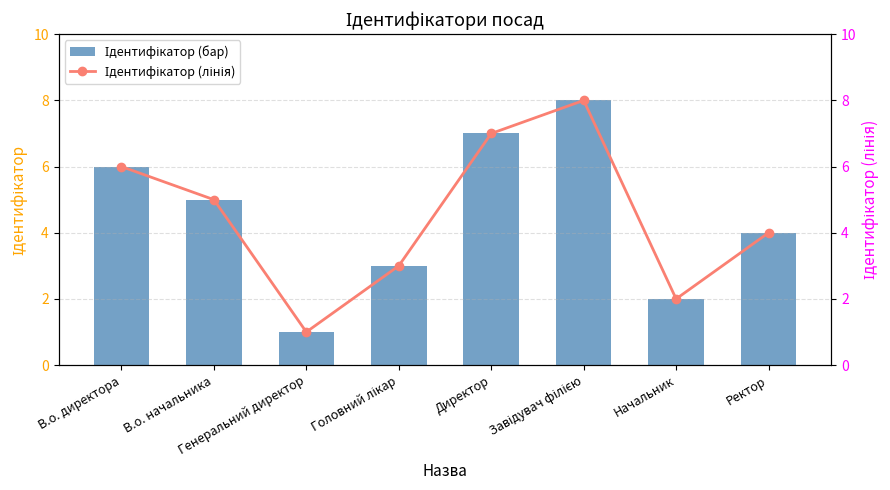

How many values in the Ідентифікатор (лінія) series are below 5?

4